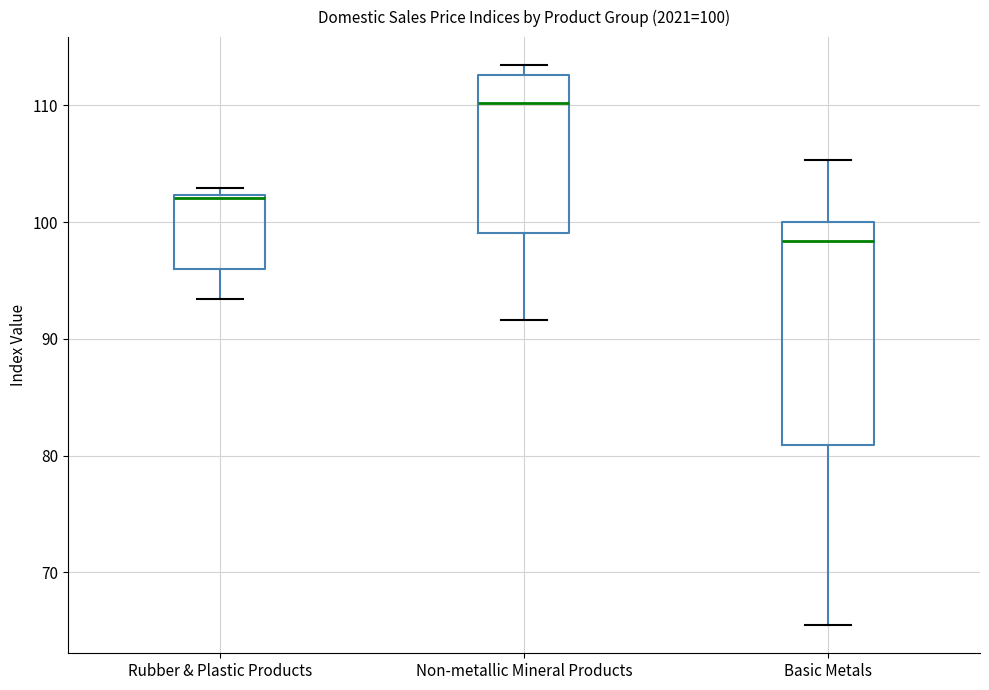

Which box is the tallest, from its lower edge to its upper edge?

Basic Metals